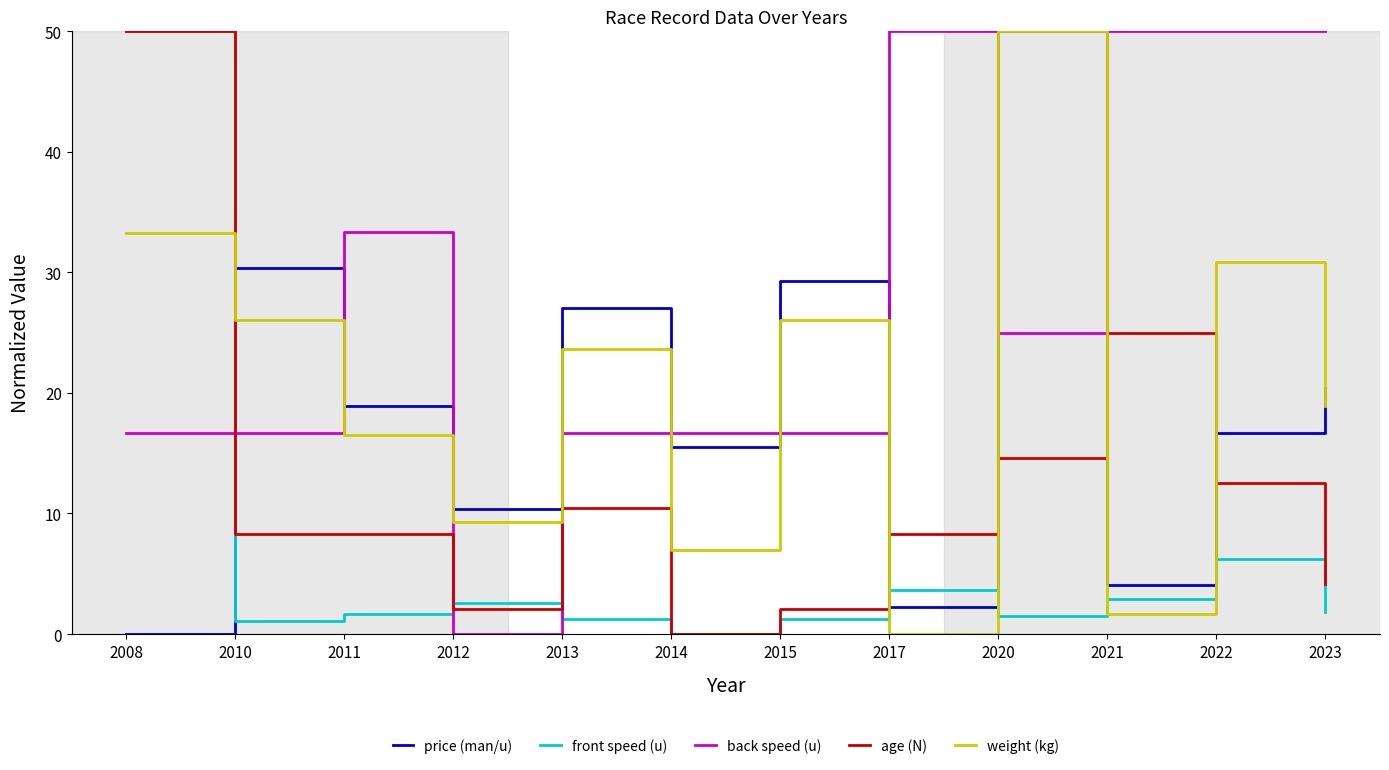

The front speed (u) series shows 2.9 at 2021. True or false?

True